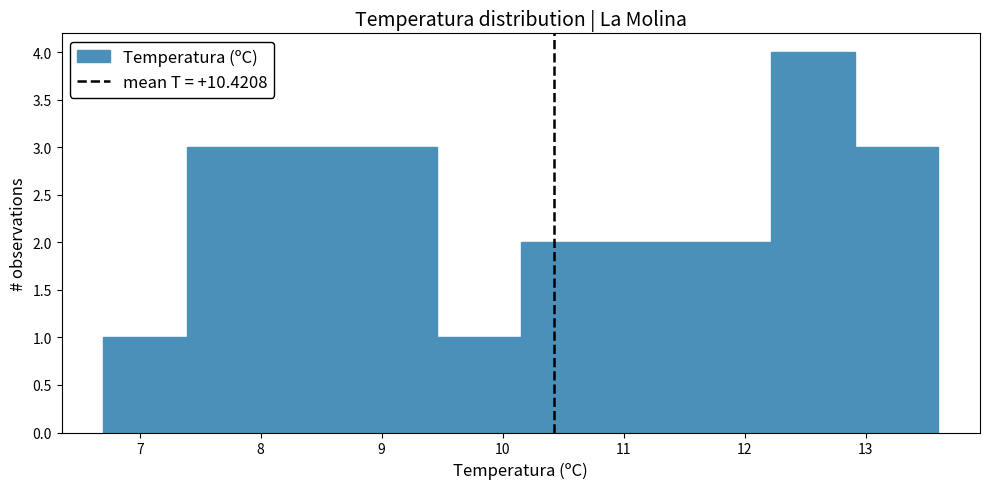

Reading left to right, transcribe this chart: for each bar, give the range it covers on the x-axis and its height. Neither the bar edges nor the heights are printed on the chart, so give them approximately, as read against the axes.

6.70 to 7.39: 1
7.39 to 8.08: 3
8.08 to 8.77: 3
8.77 to 9.46: 3
9.46 to 10.15: 1
10.15 to 10.84: 2
10.84 to 11.53: 2
11.53 to 12.22: 2
12.22 to 12.91: 4
12.91 to 13.60: 3